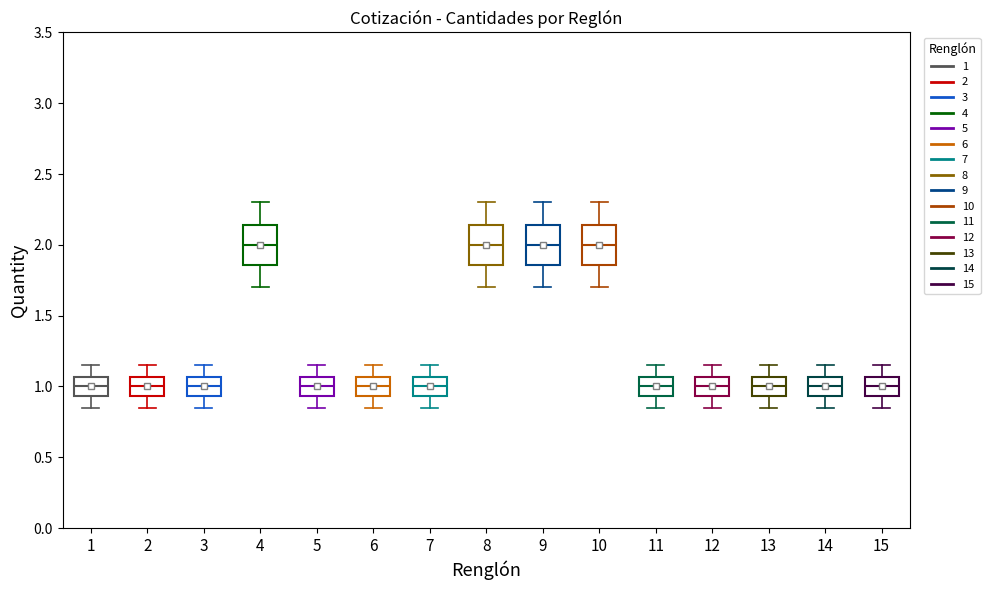

Reading left to right, transcribe this box plot: for each box, give where its median line is, the range the box spans, and where its two whiskers end, as read against the y-axis. The values are not printed on the chart, so give them approximately, as read against the axis.

1: median 1.00, box 0.95 to 1.05, whiskers 0.85 to 1.15
2: median 1.00, box 0.95 to 1.05, whiskers 0.85 to 1.15
3: median 1.00, box 0.95 to 1.05, whiskers 0.85 to 1.15
4: median 2.00, box 1.85 to 2.15, whiskers 1.70 to 2.30
5: median 1.00, box 0.95 to 1.05, whiskers 0.85 to 1.15
6: median 1.00, box 0.95 to 1.05, whiskers 0.85 to 1.15
7: median 1.00, box 0.95 to 1.05, whiskers 0.85 to 1.15
8: median 2.00, box 1.85 to 2.15, whiskers 1.70 to 2.30
9: median 2.00, box 1.85 to 2.15, whiskers 1.70 to 2.30
10: median 2.00, box 1.85 to 2.15, whiskers 1.70 to 2.30
11: median 1.00, box 0.95 to 1.05, whiskers 0.85 to 1.15
12: median 1.00, box 0.95 to 1.05, whiskers 0.85 to 1.15
13: median 1.00, box 0.95 to 1.05, whiskers 0.85 to 1.15
14: median 1.00, box 0.95 to 1.05, whiskers 0.85 to 1.15
15: median 1.00, box 0.95 to 1.05, whiskers 0.85 to 1.15